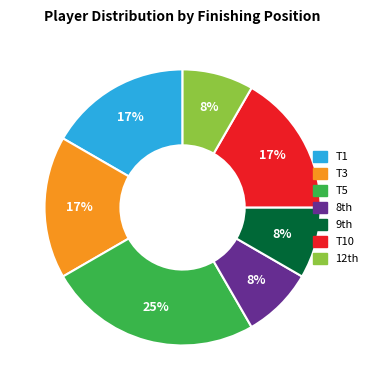

How many segments does this pie chart have?

7